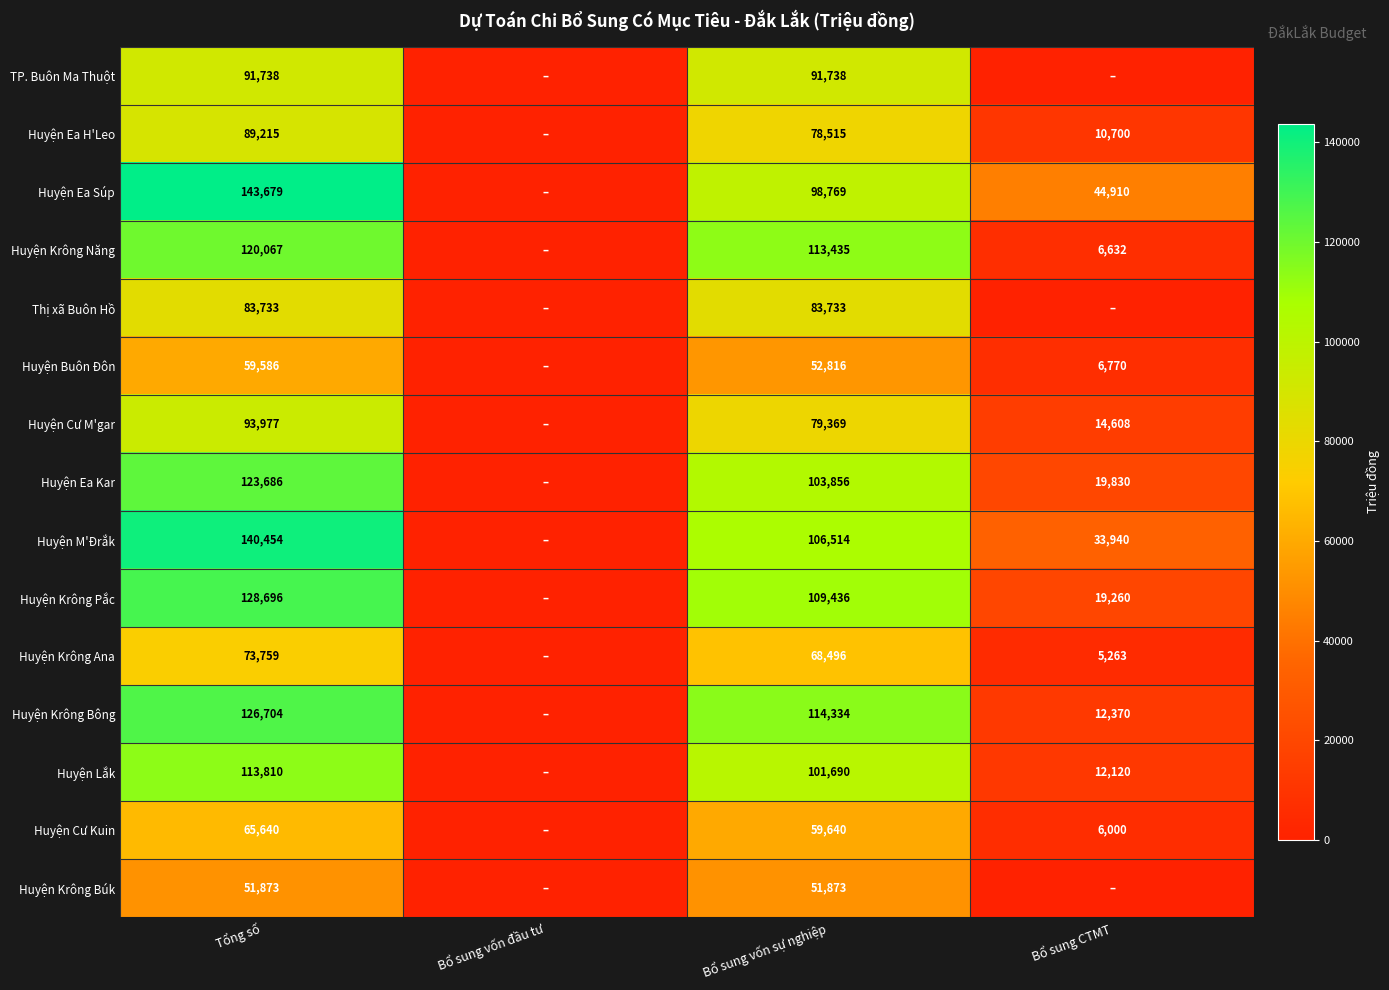

What is the difference between the Huyện Krông Ana values at Bổ sung CTMT and Tổng số?

68496